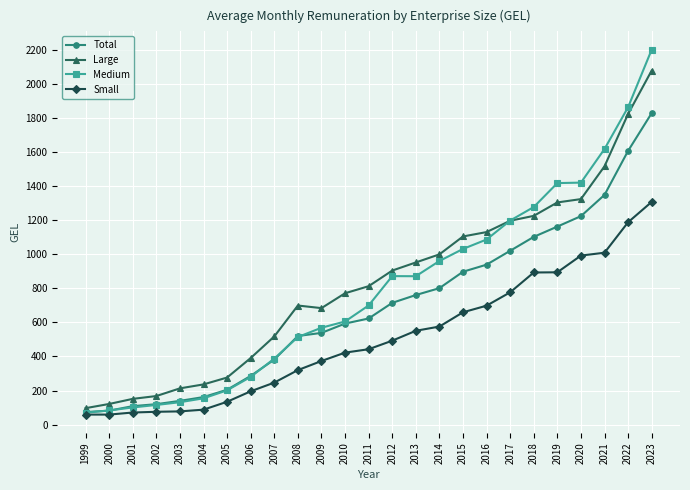

Which series has the widest spread of values?

Medium